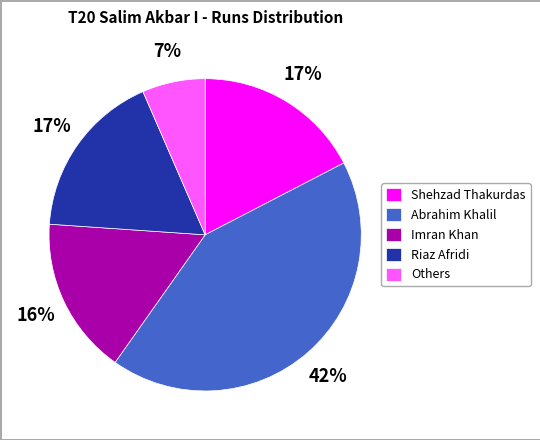

Does Others account for over 50% of the chart?

No